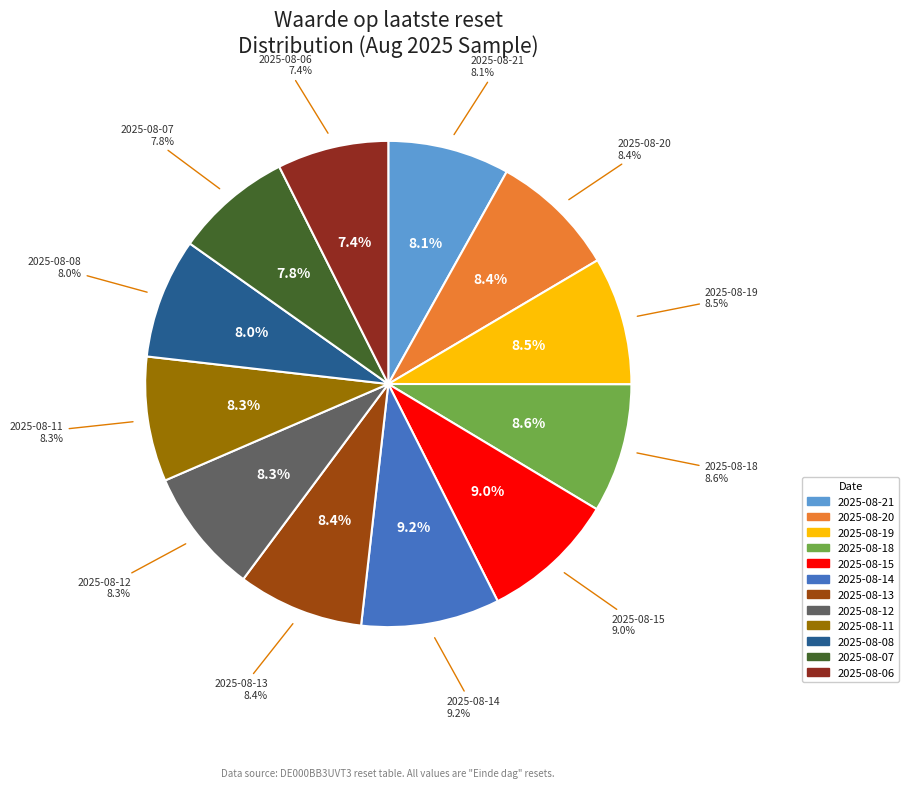

Between 2025-08-08 and 2025-08-12, which is larger?

2025-08-12